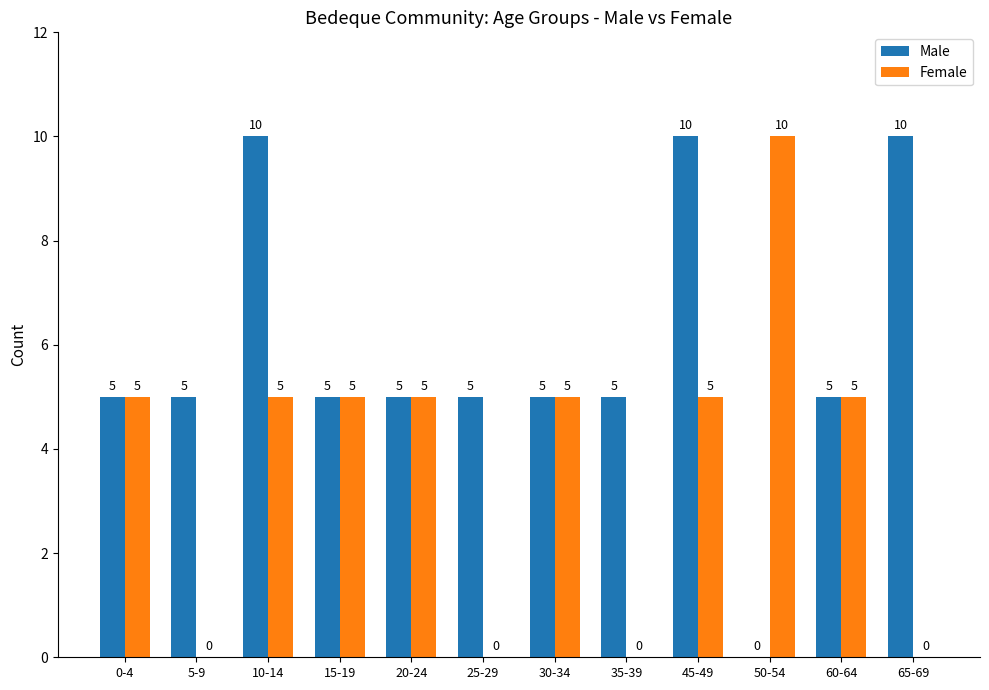

What is the approximate value of Female at 20-24, to the nearest 5?

5